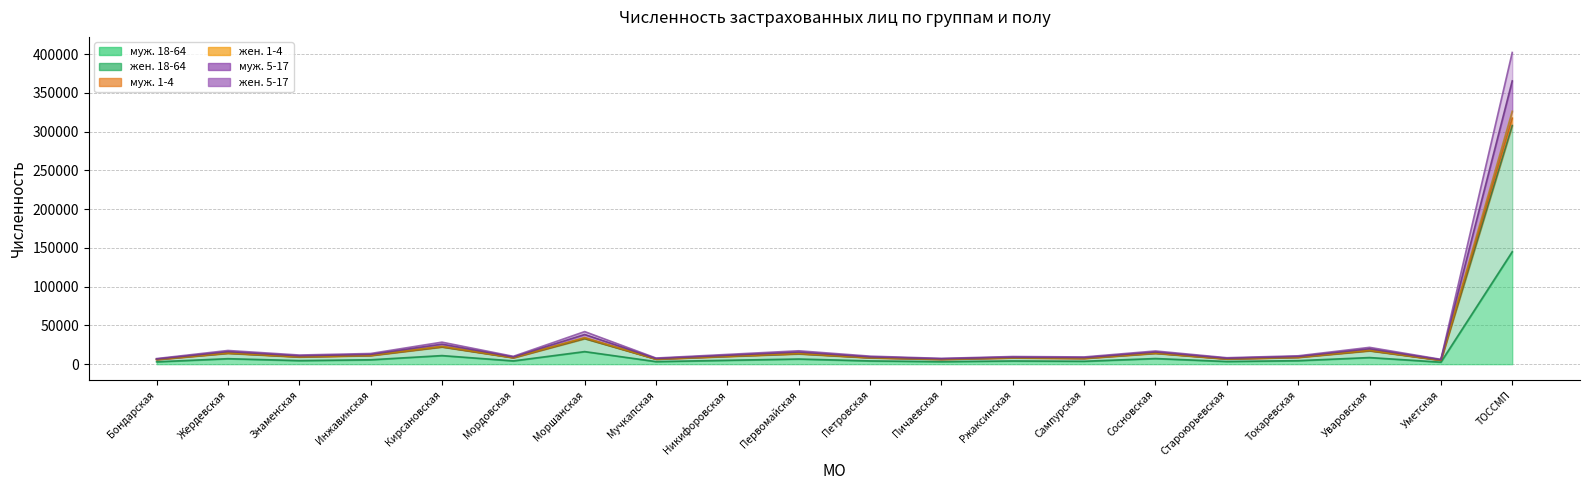

How many data points in муж. 5-17 are above 9498?

9